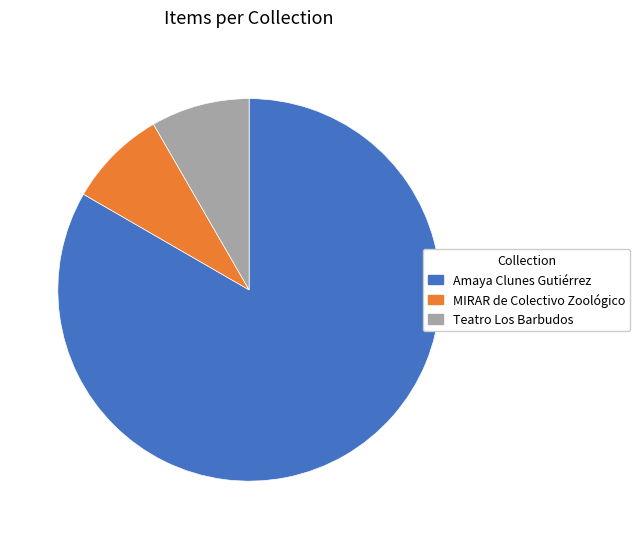

How many segments does this pie chart have?

3